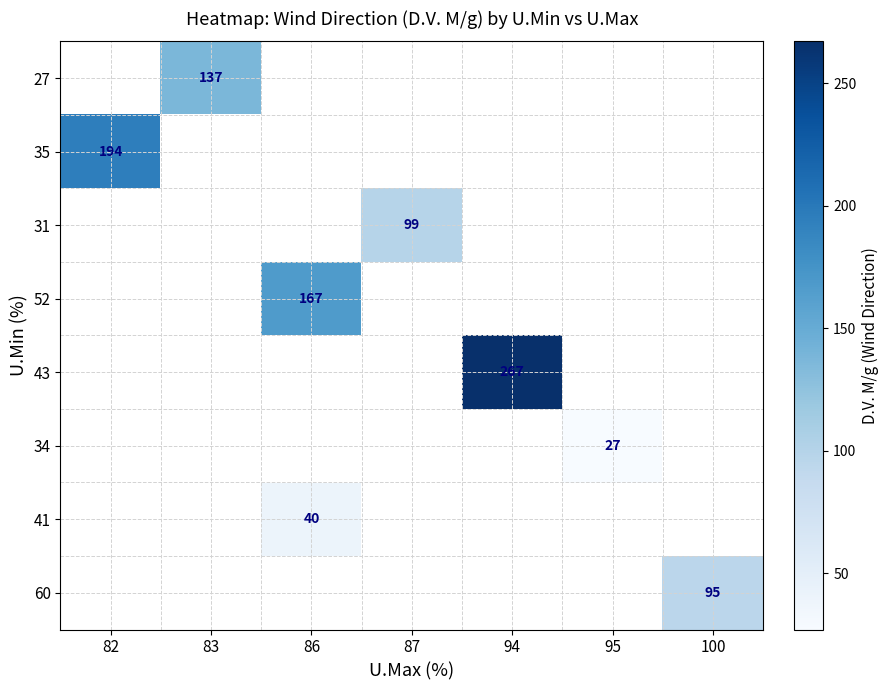

The 41 series shows 40 at 86. True or false?

True